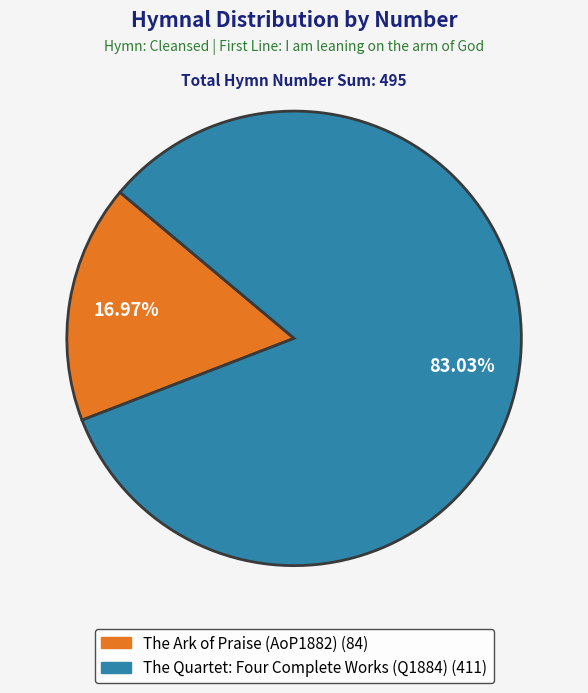

How many segments does this pie chart have?

2